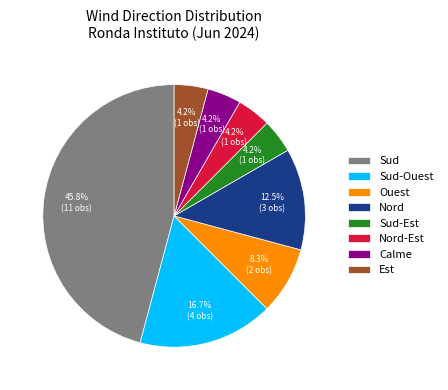

Is there any slice that represents more than half of the pie?

No